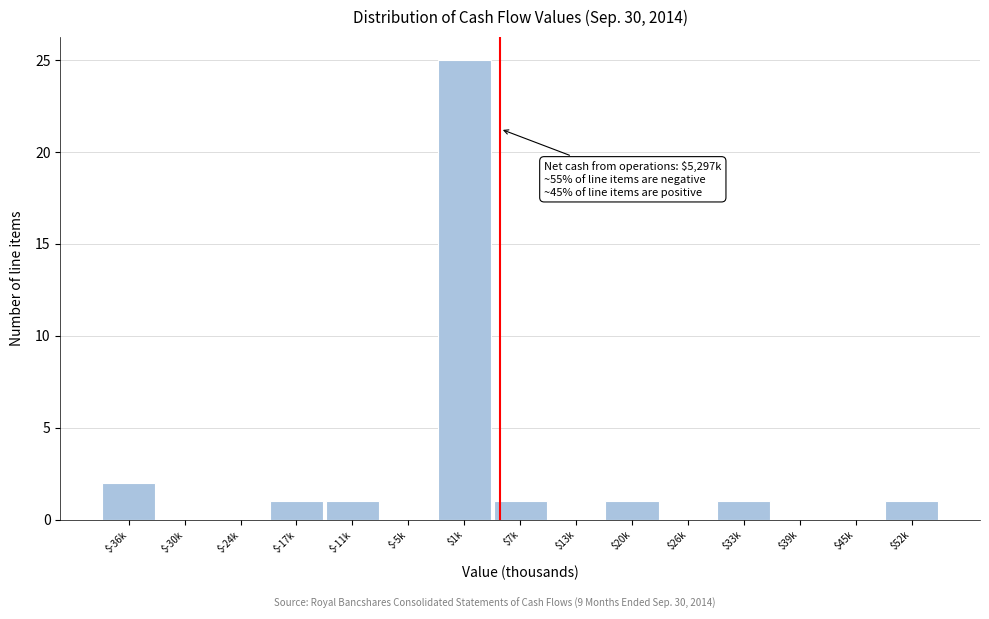

What is the maximum value shown in the chart?

25